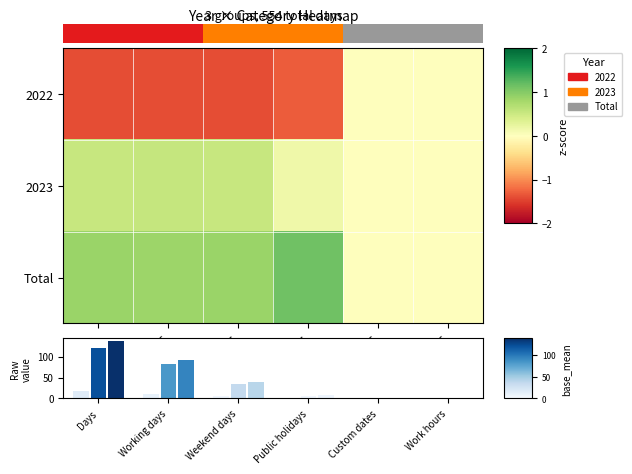

Is it true that Total equals 0.0 at Custom dates?

True